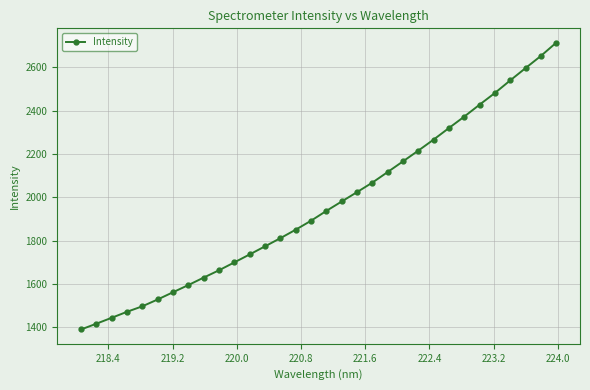

What is the difference between the maximum and second lowest values?

1296.4